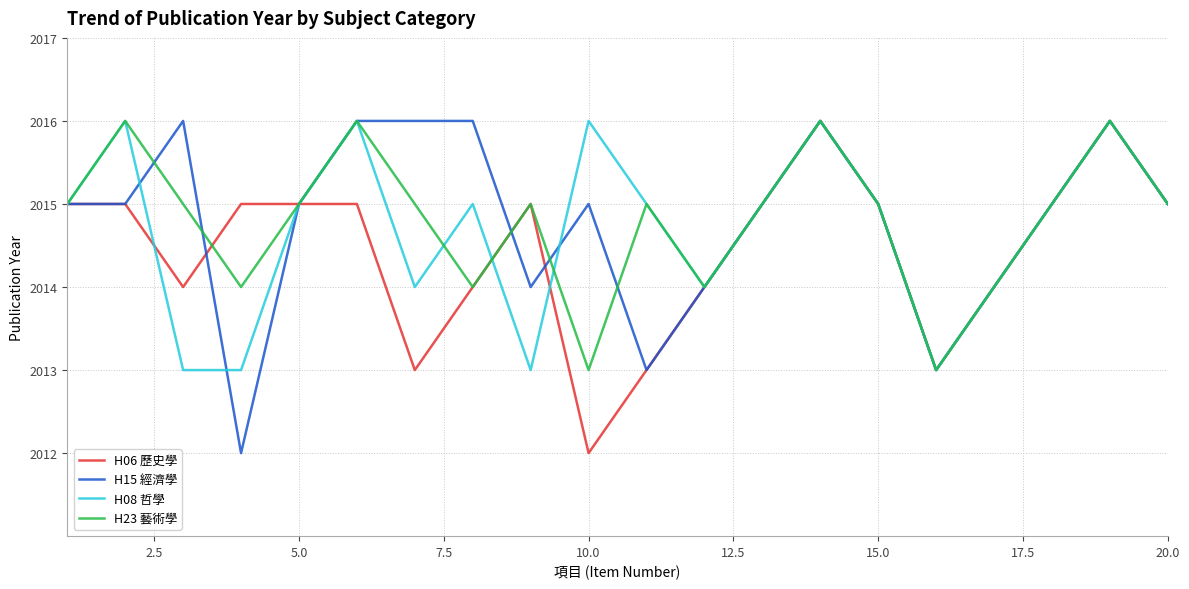

What is the smallest value displayed?

2012